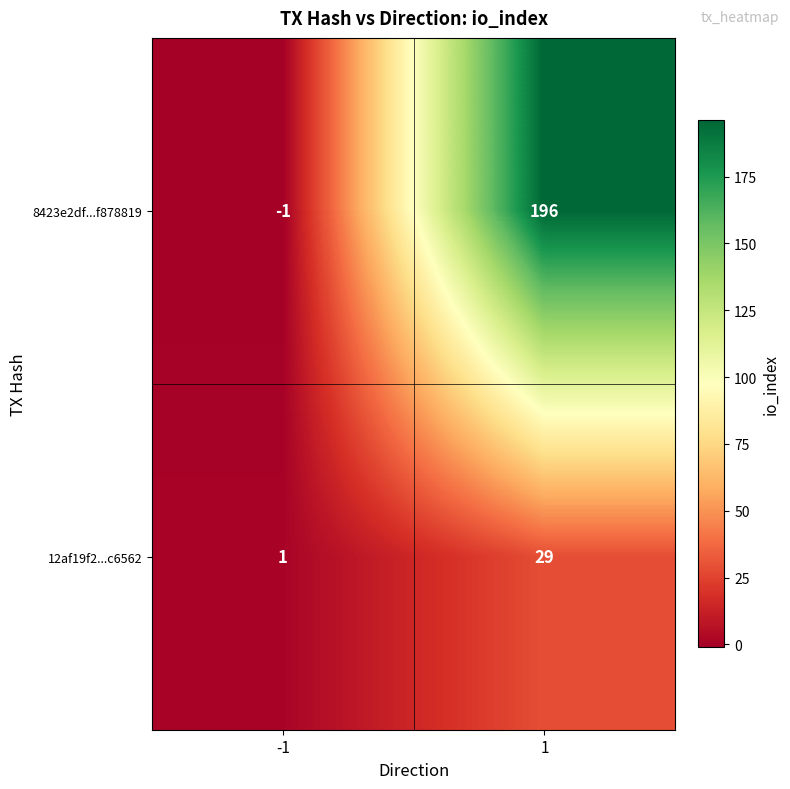

Between -1 and 1, which series saw the biggest shift?

8423e2df...f878819